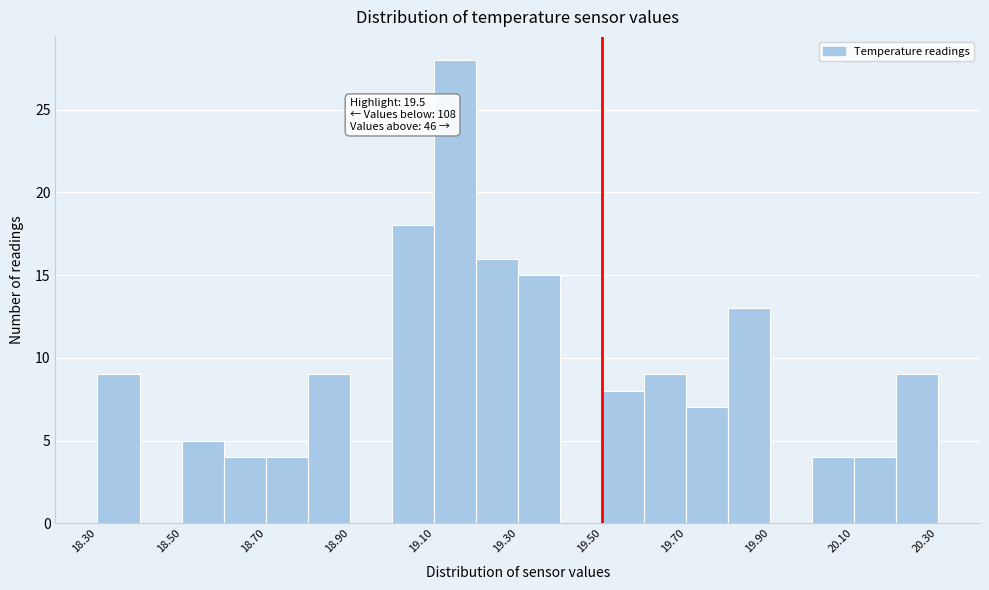

Over which range of the x-axis is the bar tallest?

19.1 to 19.2